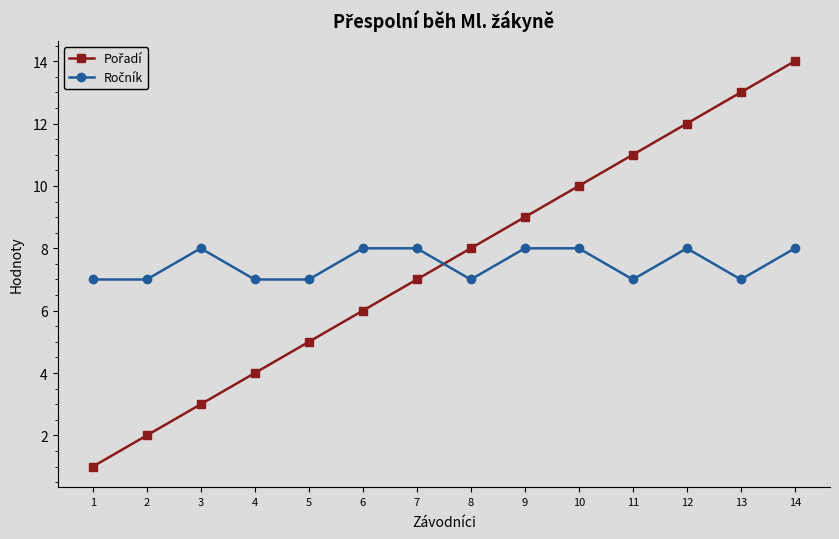

At which category does the chart reach its peak across all series?

14